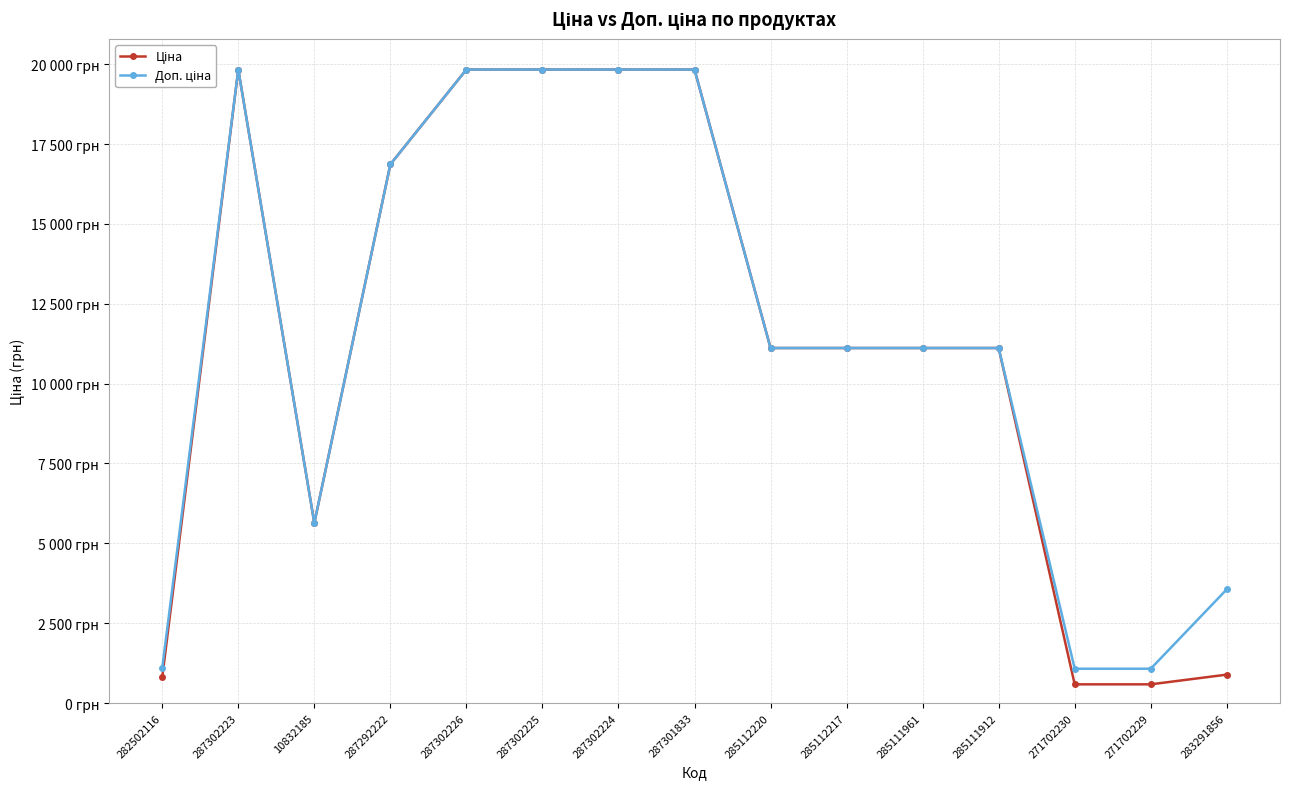

What position from the left is 285111961?

11